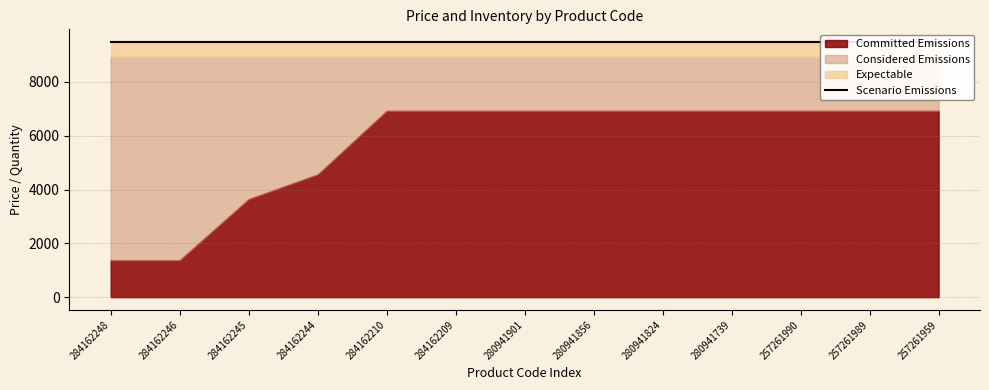

True or false: Committed Emissions has a value of 10163.4 at 257261990.

False